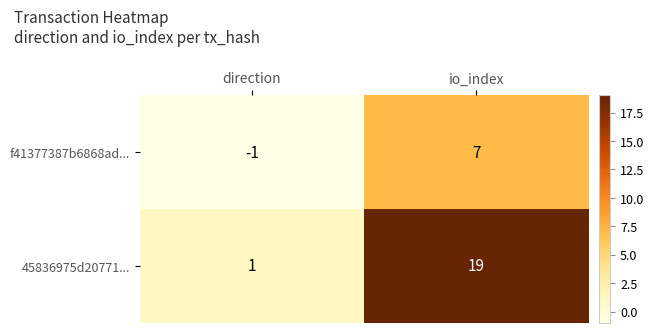

What is the highest value of the 45836975d20771... series?

19